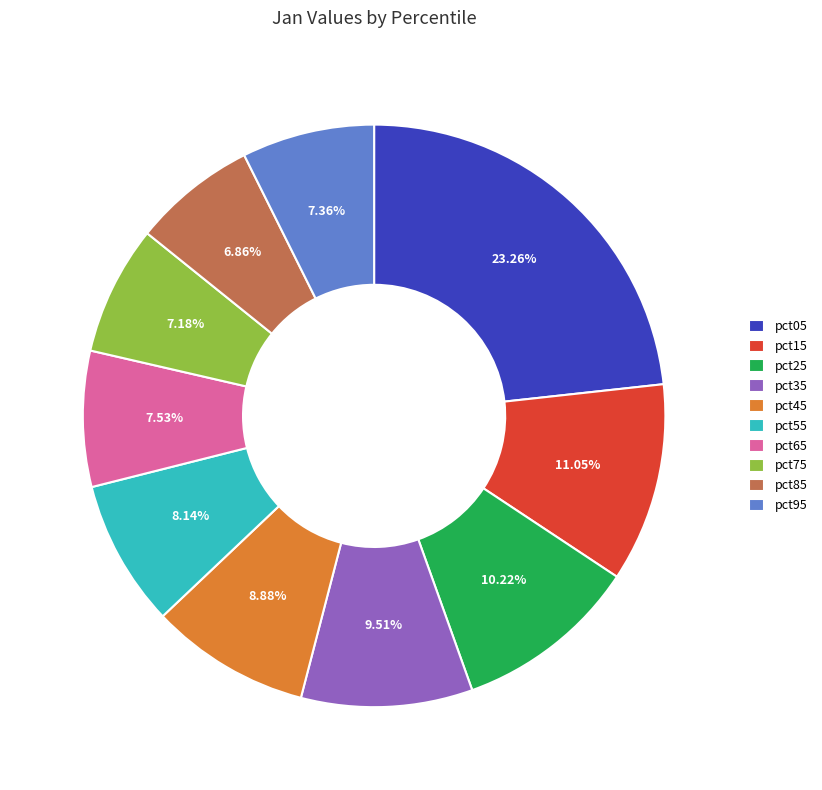

How many segments does this pie chart have?

10